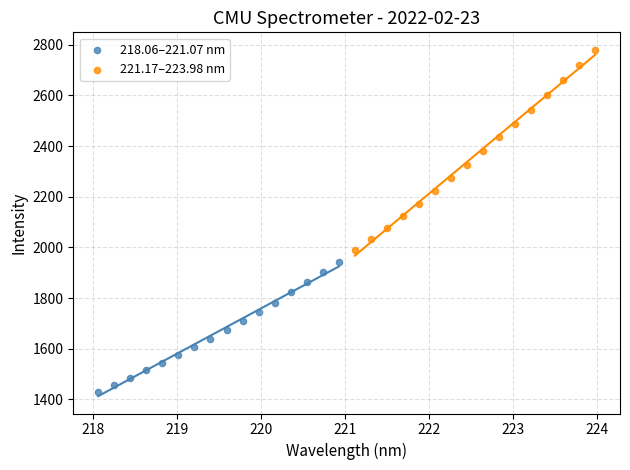

Which series has the largest Y range (max minus min)?

221.17–223.98 nm